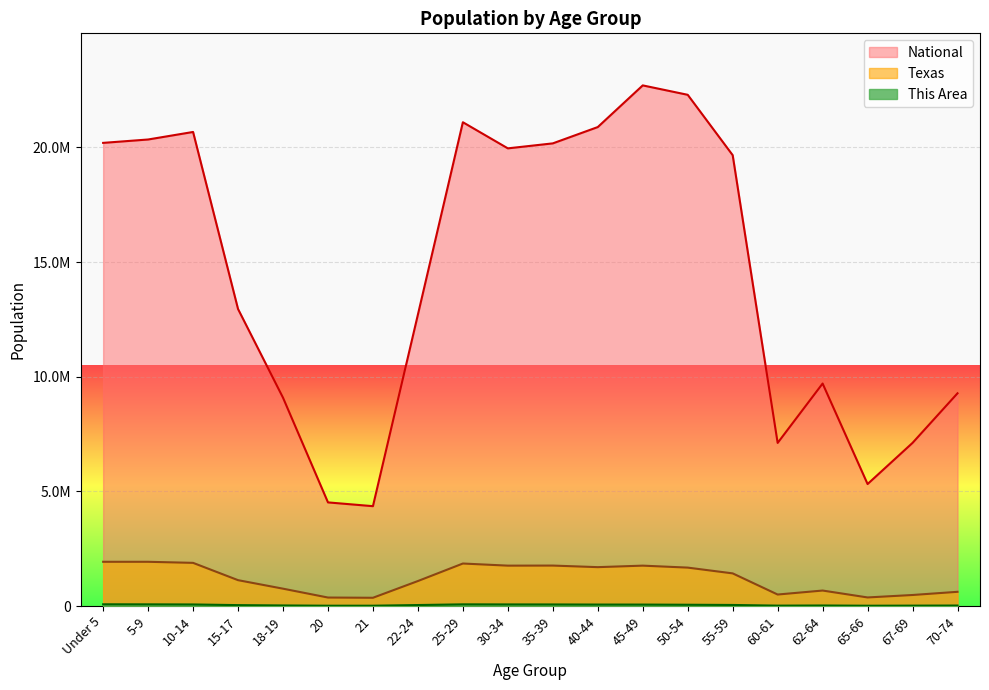

True or false: This Area and Texas intersect in this chart.

False